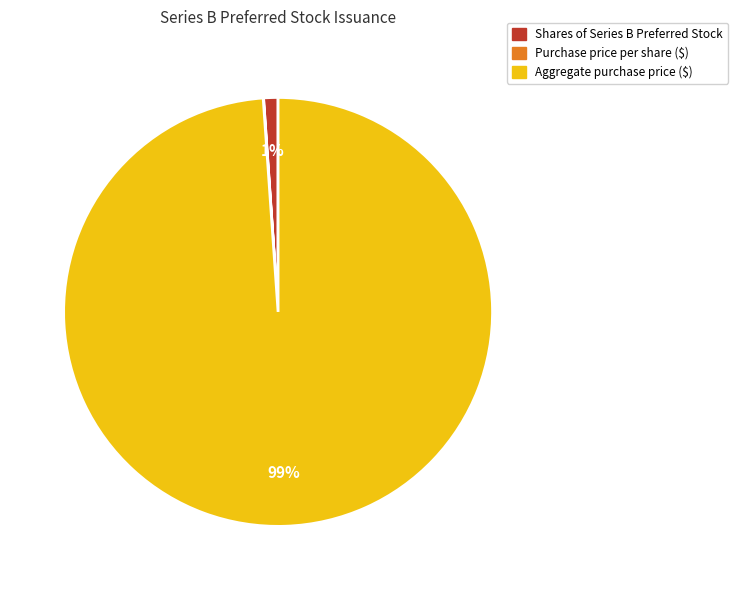

Is it true that Aggregate purchase price ($) is 99% of the pie?

True